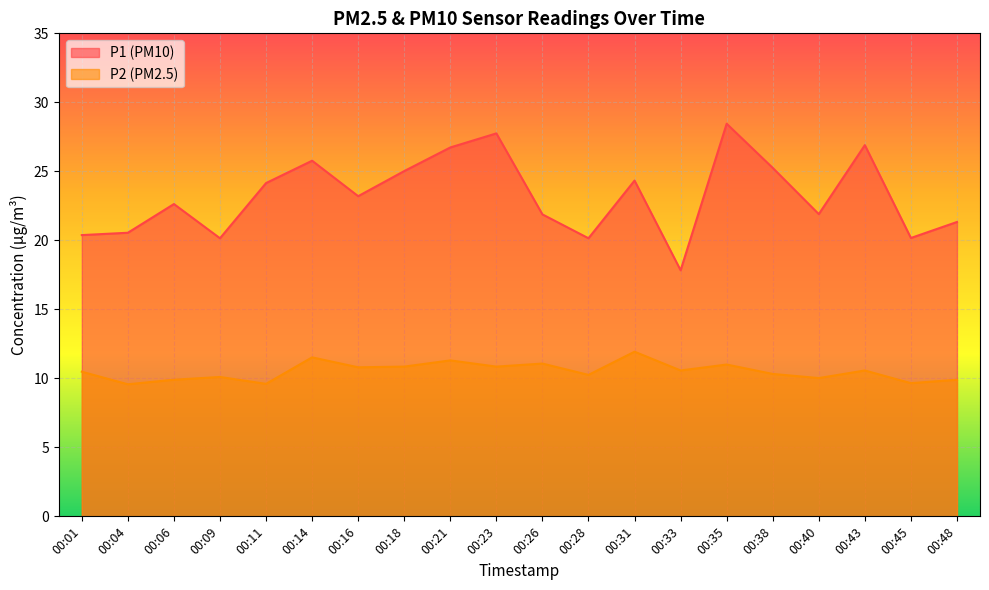

Reading left to right, list all the values displayed in this chart.

P1: 20.4	20.6	22.6	20.1	24.1	25.8	23.2	25.0	26.7	27.8	21.9	20.1	24.3	17.8	28.4	25.2	21.9	26.9	20.2	21.3
P2: 10.5	9.6	9.9	10.1	9.6	11.5	10.8	10.8	11.3	10.8	11.1	10.2	11.9	10.6	11.0	10.3	10.0	10.6	9.7	9.9